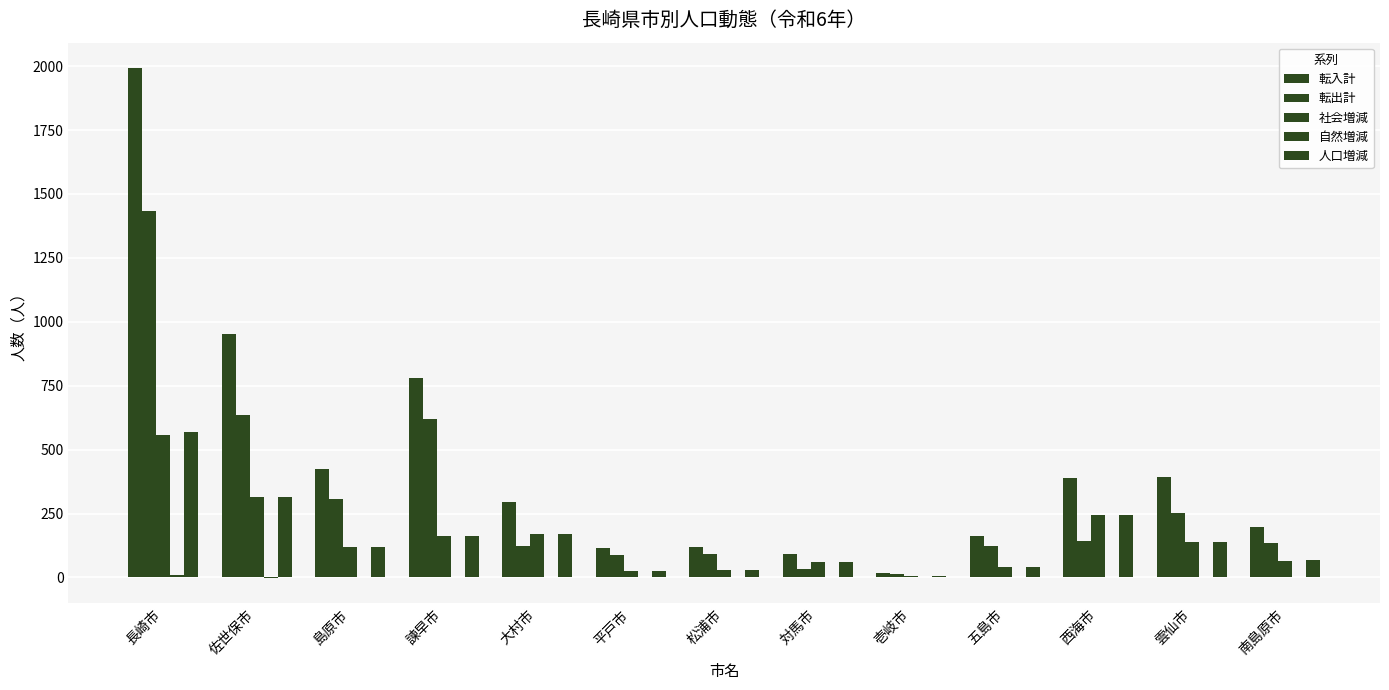

At which label does 社会増減 first exceed 118?

長崎市